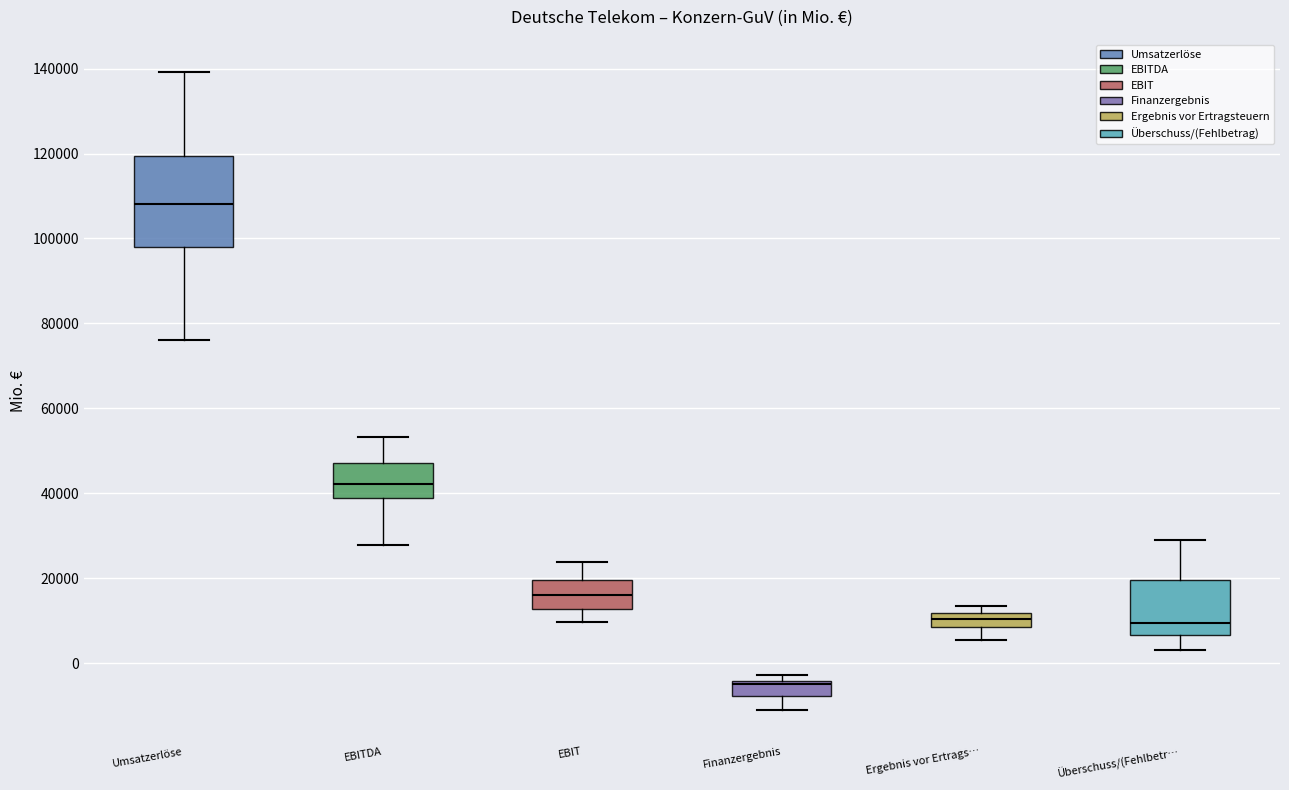

Reading left to right, read every box against the y-axis: the position of its median line, the range the box covers, and the ends of its whiskers. The values are not printed on the chart, so give them approximately, as read against the axis.

Umsatzerlöse: median 108000, box 98000 to 120000, whiskers 76000 to 140000
EBITDA: median 42000, box 38000 to 48000, whiskers 28000 to 54000
EBIT: median 16000, box 12000 to 20000, whiskers 10000 to 24000
Finanzergebnis: median -6000, box -8000 to -4000, whiskers -10000 to -2000
Ergebnis vor Ertrags…: median 10000, box 8000 to 12000, whiskers 6000 to 14000
Überschuss/(Fehlbetr…: median 10000, box 6000 to 20000, whiskers 4000 to 30000